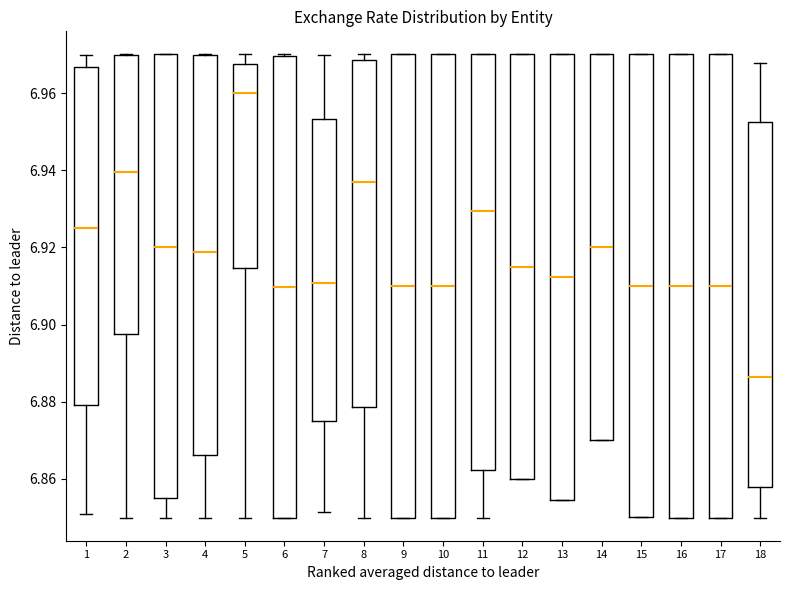

Which box has the highest median line?

5